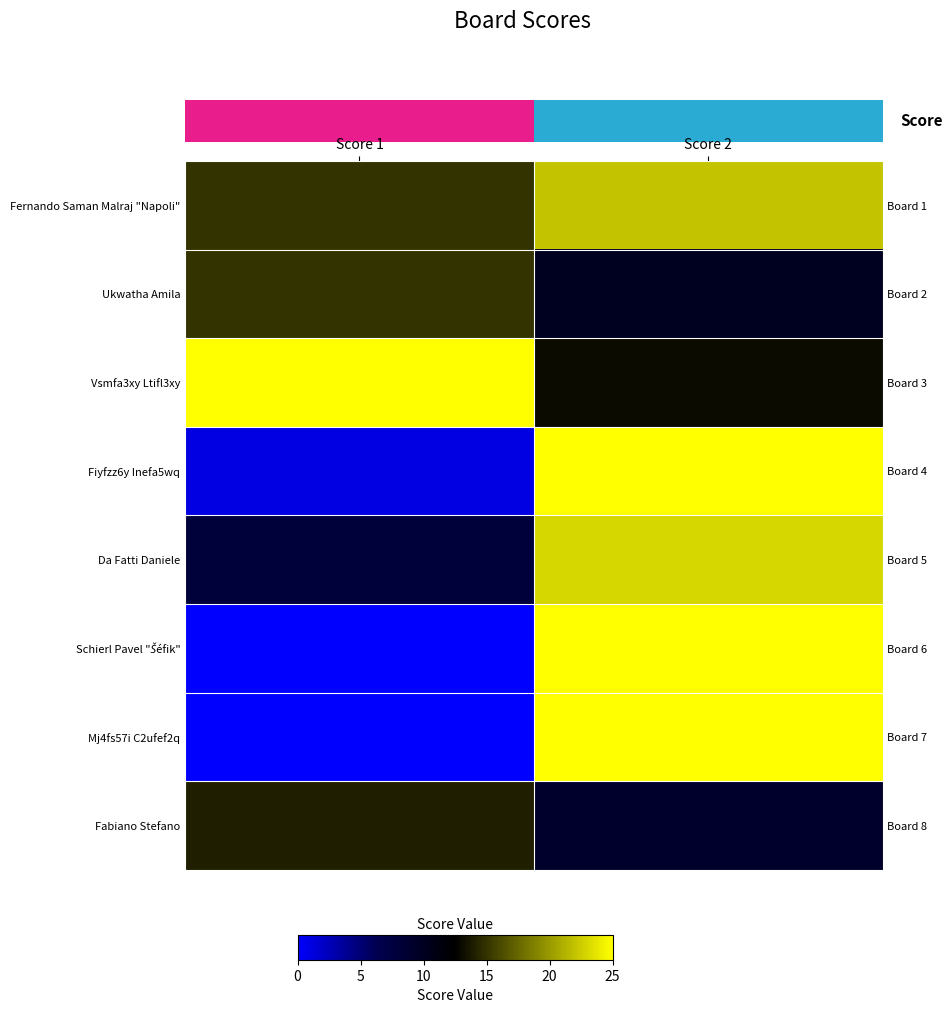

The value of Vsmfa3xy Ltifl3xy at Score 2 is 21. True or false?

False